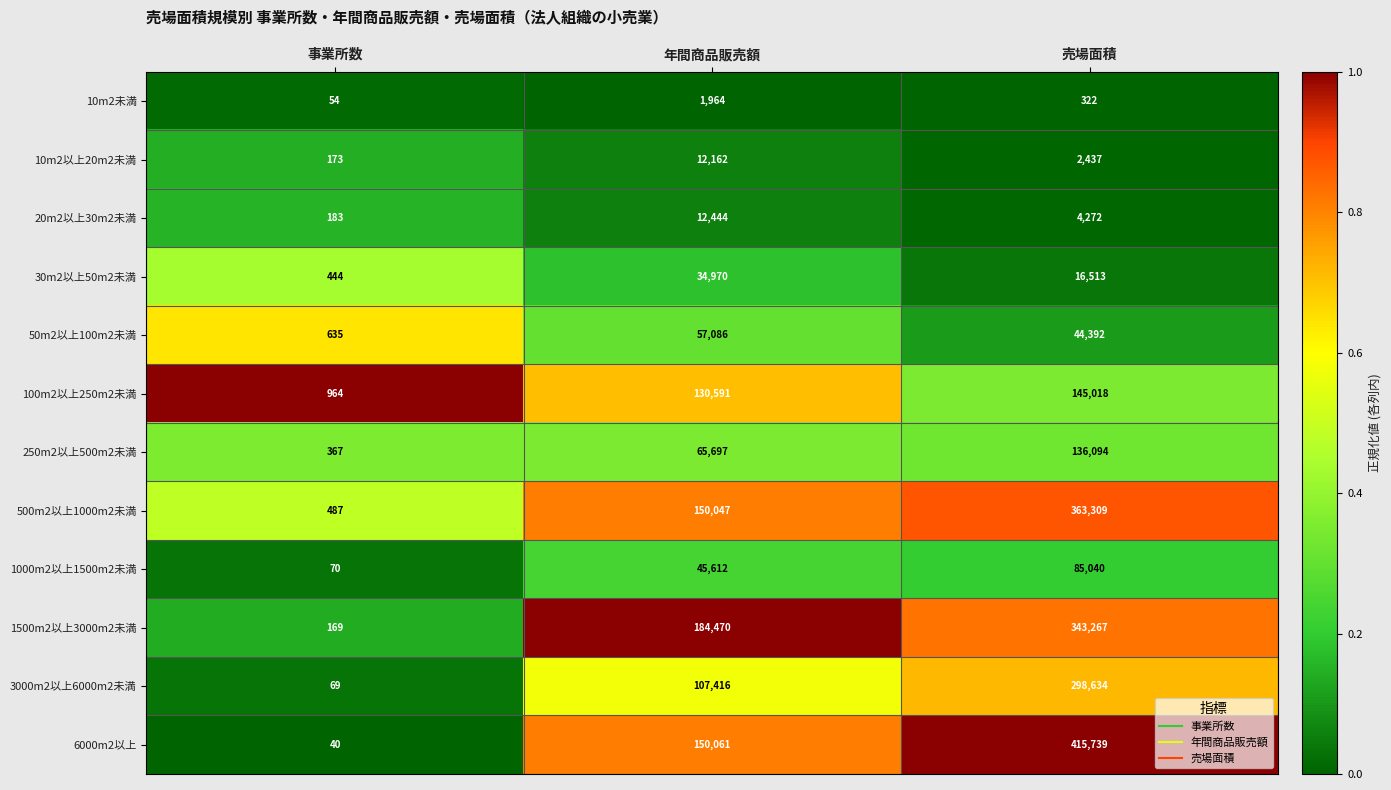

At which label does 6000m2以上 reach its peak?

売場面積